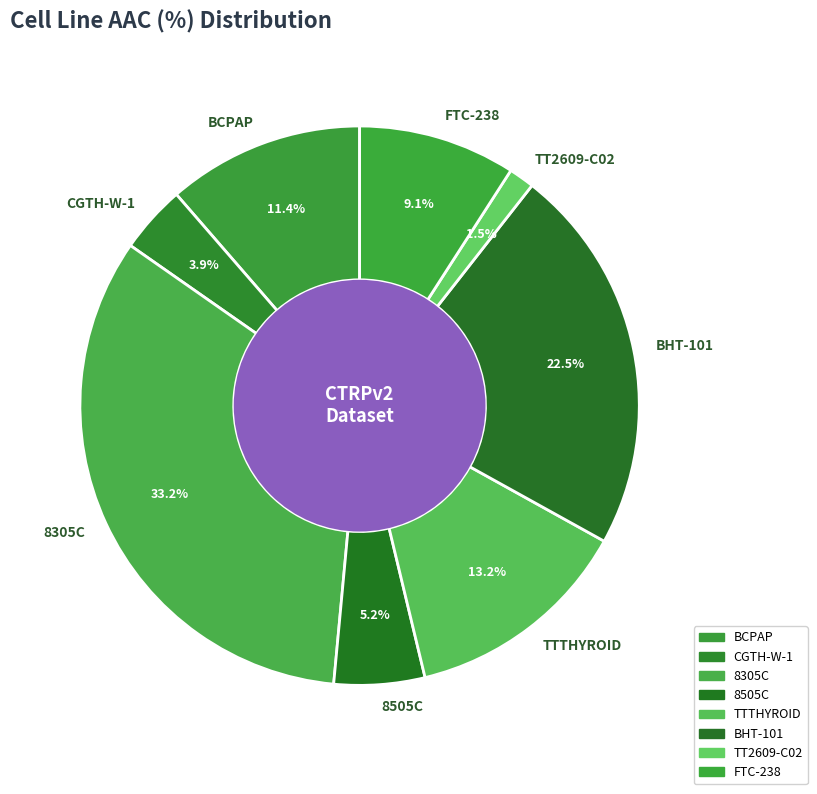

To the nearest percent, what is the difference between the largest and smallest slice percentages?

32%